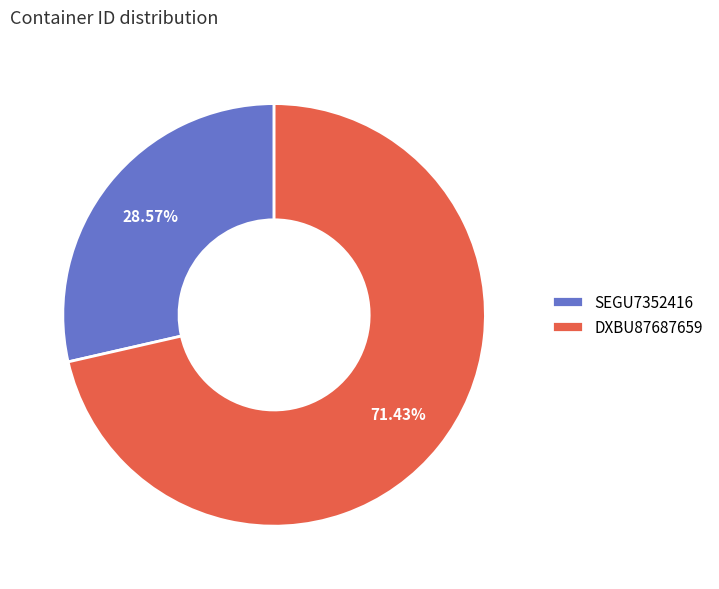

How many segments does this pie chart have?

2